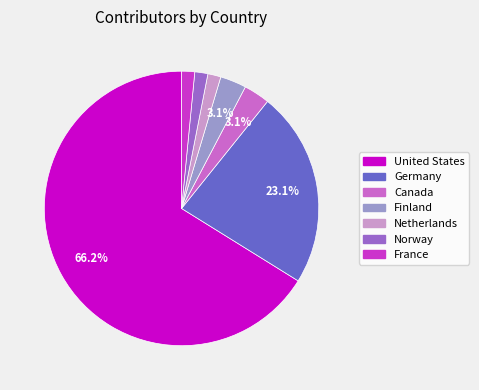

To the nearest percent, what is the average slice percentage?

14%